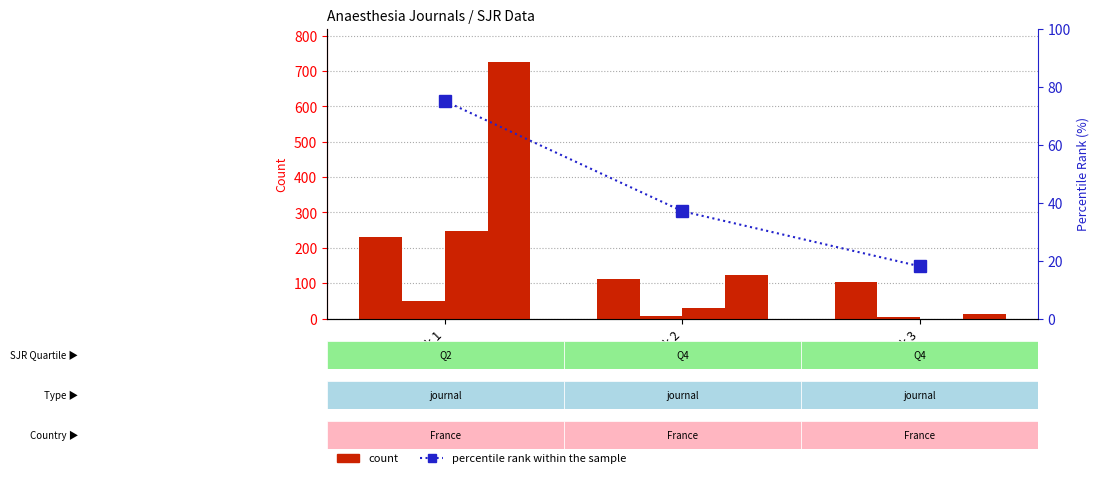

What is the value of the Total Docs. (2008) bar at the 2nd from the left?

8